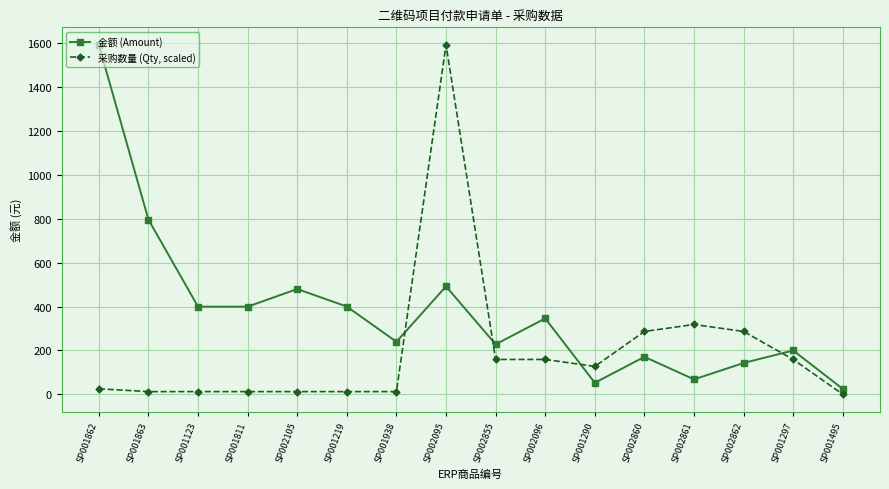

Which series has the widest spread of values?

采购数量 (Qty, scaled)